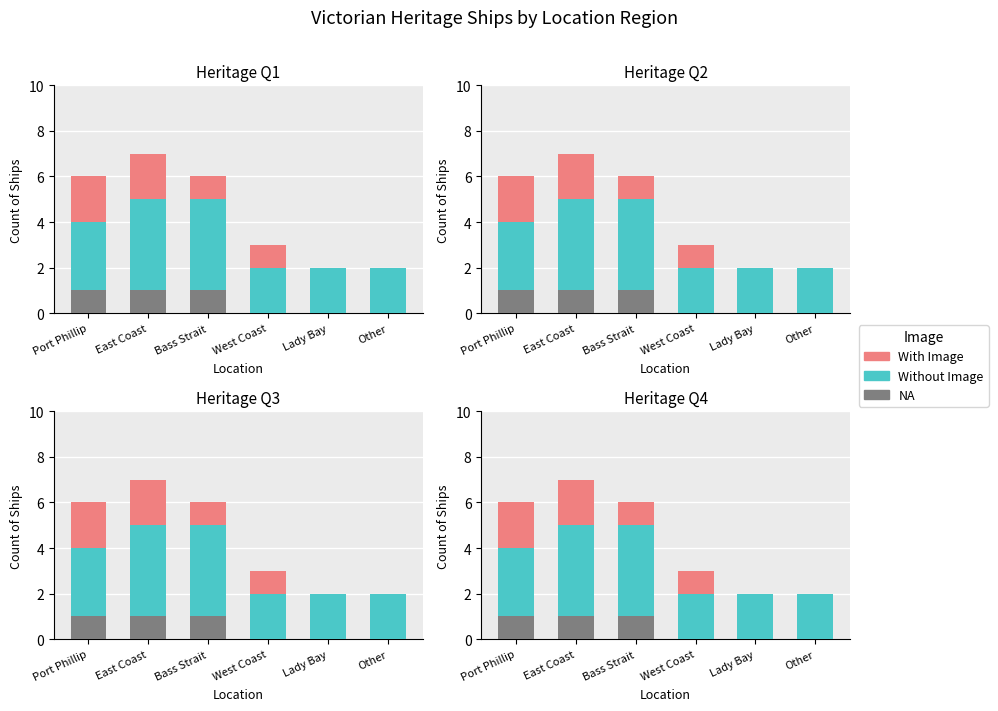

What value does the Without Image series have at Lady Bay?

2